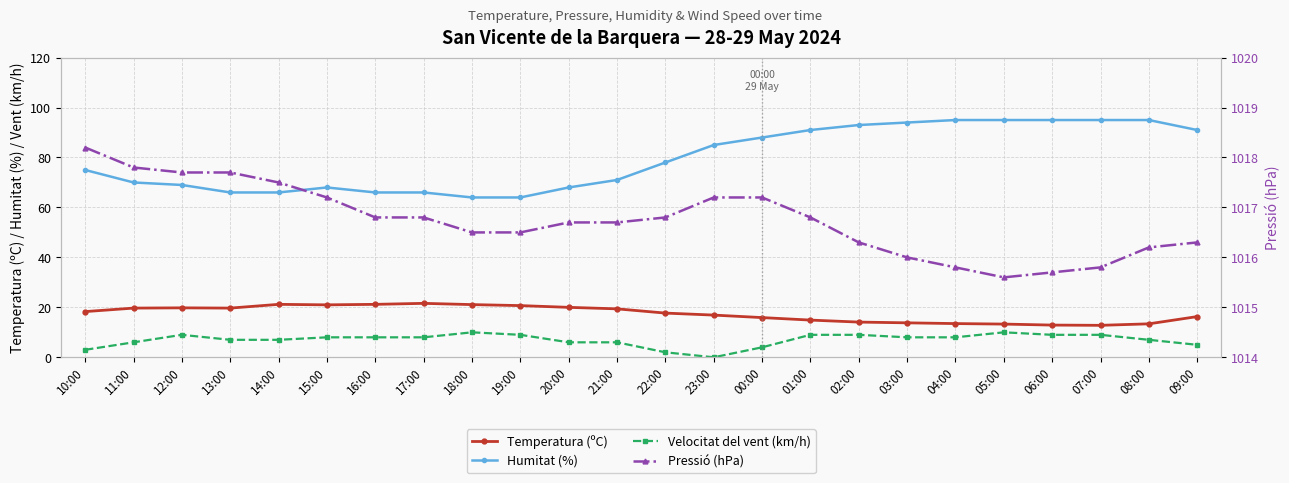

Is this an area chart (filled region under the line)?

No